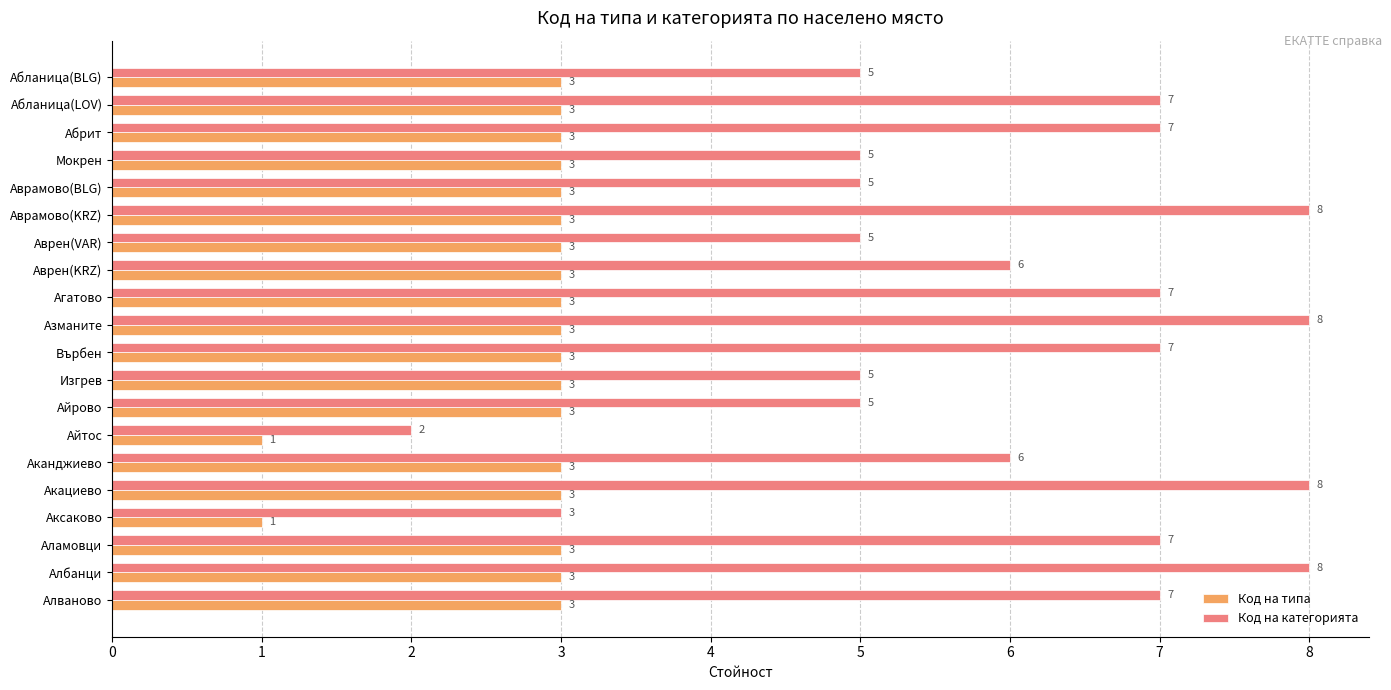

List the series in order of their overall mean, highest first.

Код на категорията, Код на типа